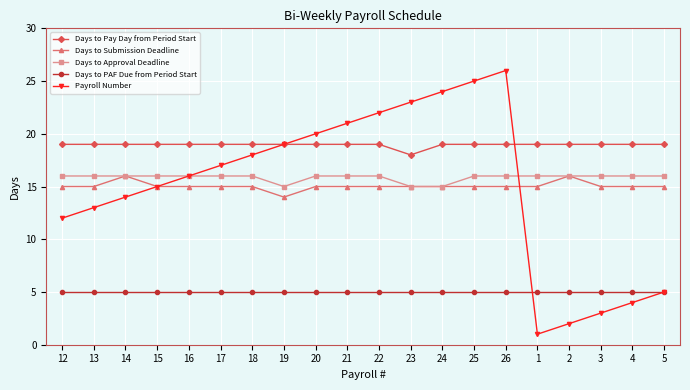

Reading right to left, transcribe all the data shown in this chart.

Days to Pay Day from Period Start: 5=19	4=19	3=19	2=19	1=19	26=19	25=19	24=19	23=18	22=19	21=19	20=19	19=19	18=19	17=19	16=19	15=19	14=19	13=19	12=19
Days to Submission Deadline: 5=15	4=15	3=15	2=16	1=15	26=15	25=15	24=15	23=15	22=15	21=15	20=15	19=14	18=15	17=15	16=15	15=15	14=16	13=15	12=15
Days to Approval Deadline: 5=16	4=16	3=16	2=16	1=16	26=16	25=16	24=15	23=15	22=16	21=16	20=16	19=15	18=16	17=16	16=16	15=16	14=16	13=16	12=16
Days to PAF Due from Period Start: 5=5	4=5	3=5	2=5	1=5	26=5	25=5	24=5	23=5	22=5	21=5	20=5	19=5	18=5	17=5	16=5	15=5	14=5	13=5	12=5
Payroll Number: 5=5	4=4	3=3	2=2	1=1	26=26	25=25	24=24	23=23	22=22	21=21	20=20	19=19	18=18	17=17	16=16	15=15	14=14	13=13	12=12